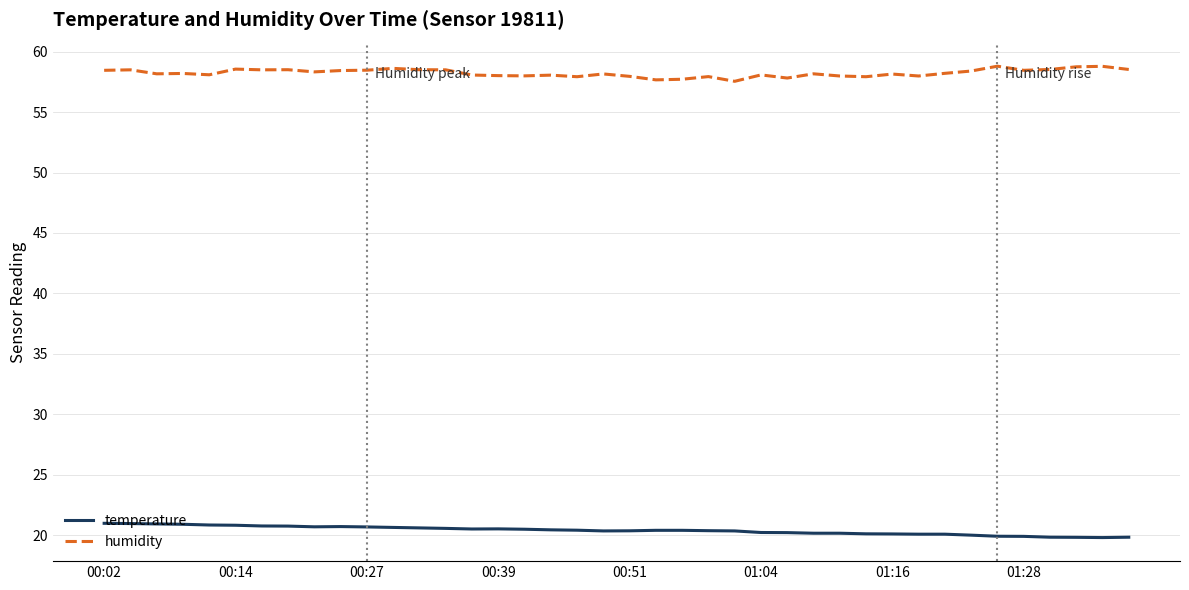

True or false: temperature and humidity intersect in this chart.

False